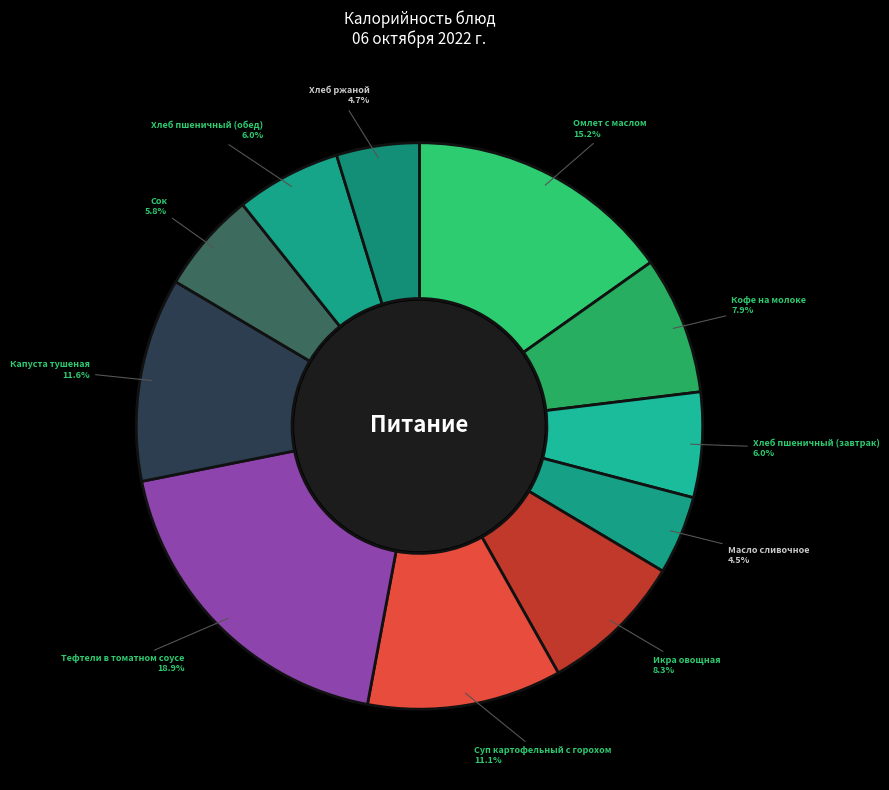

Do Хлеб пшеничный (завтрак) and Хлеб пшеничный (обед) together represent more than half of the pie?

No